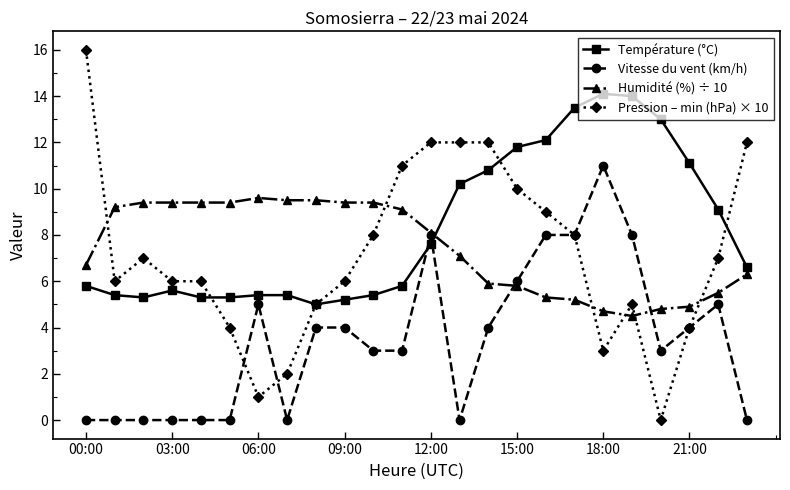

What is the highest value of the Température (°C) series?

14.1